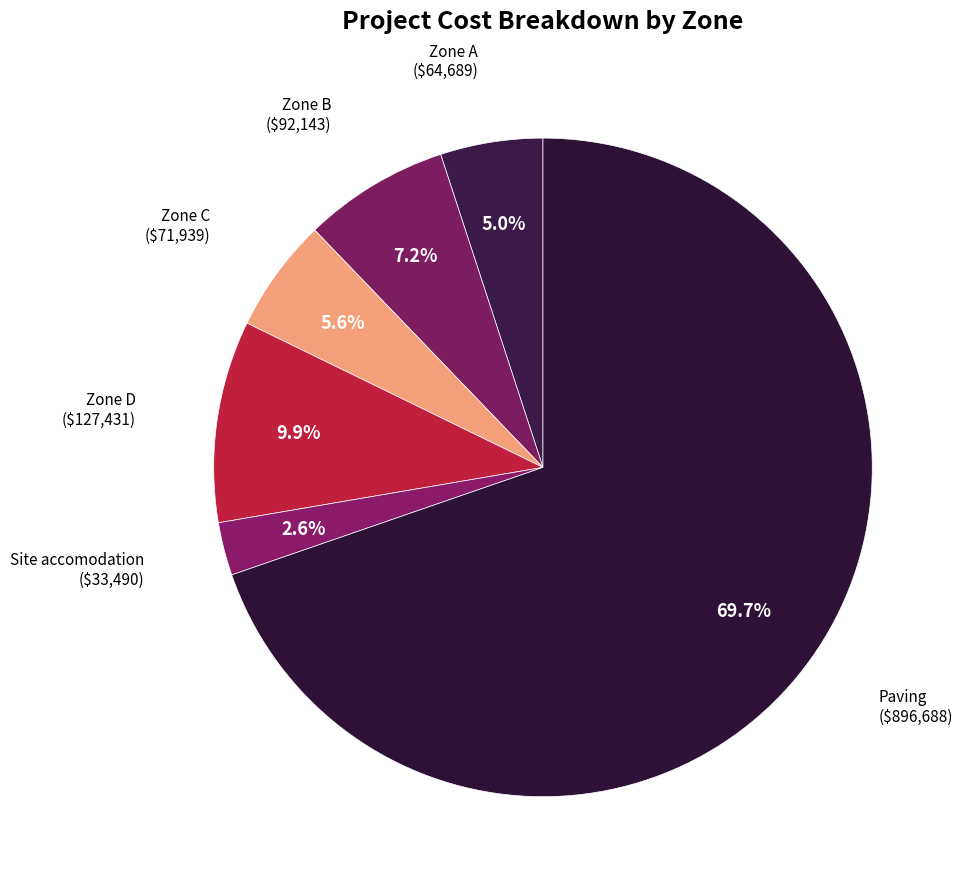

Does any single category account for the majority?

Yes